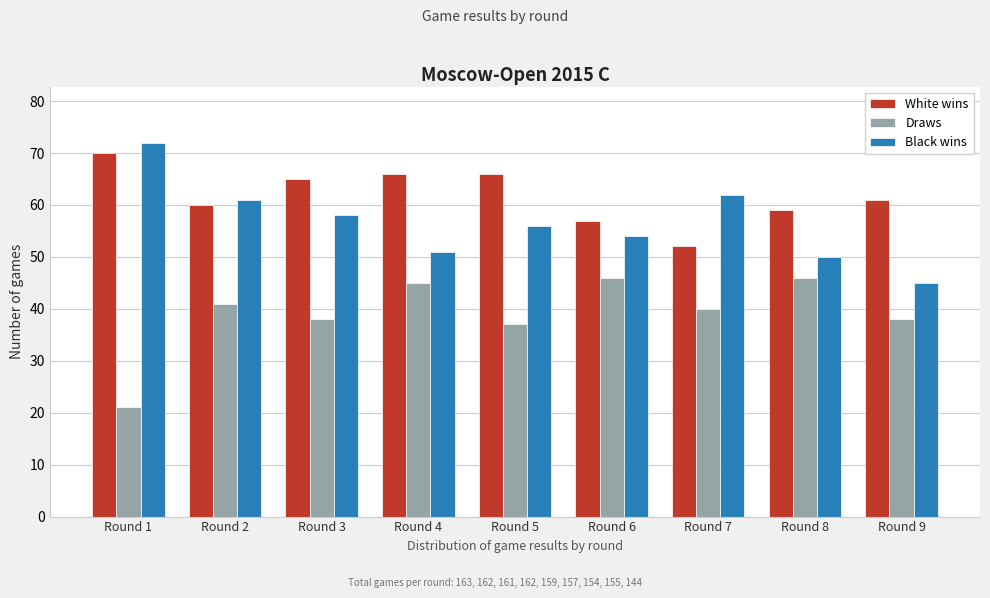

Reading right to left, transcribe all the data shown in this chart.

White wins: 61	59	52	57	66	66	65	60	70
Draws: 38	46	40	46	37	45	38	41	21
Black wins: 45	50	62	54	56	51	58	61	72